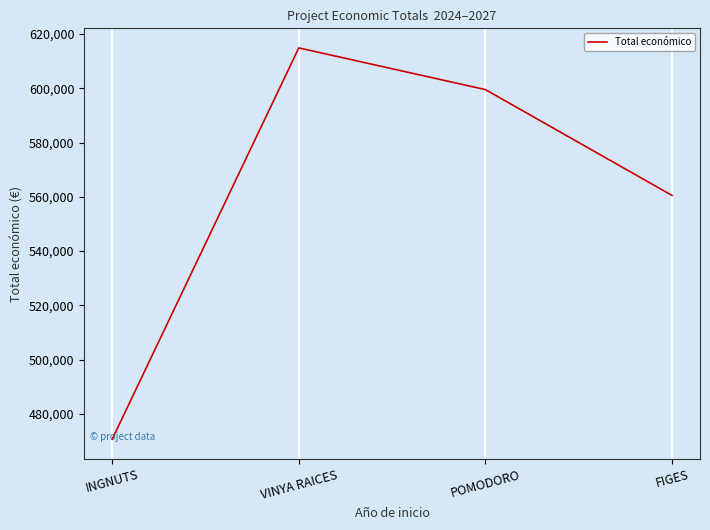

Reading right to left, what are all the values shown in this chart?

560529	599540	614907	470675